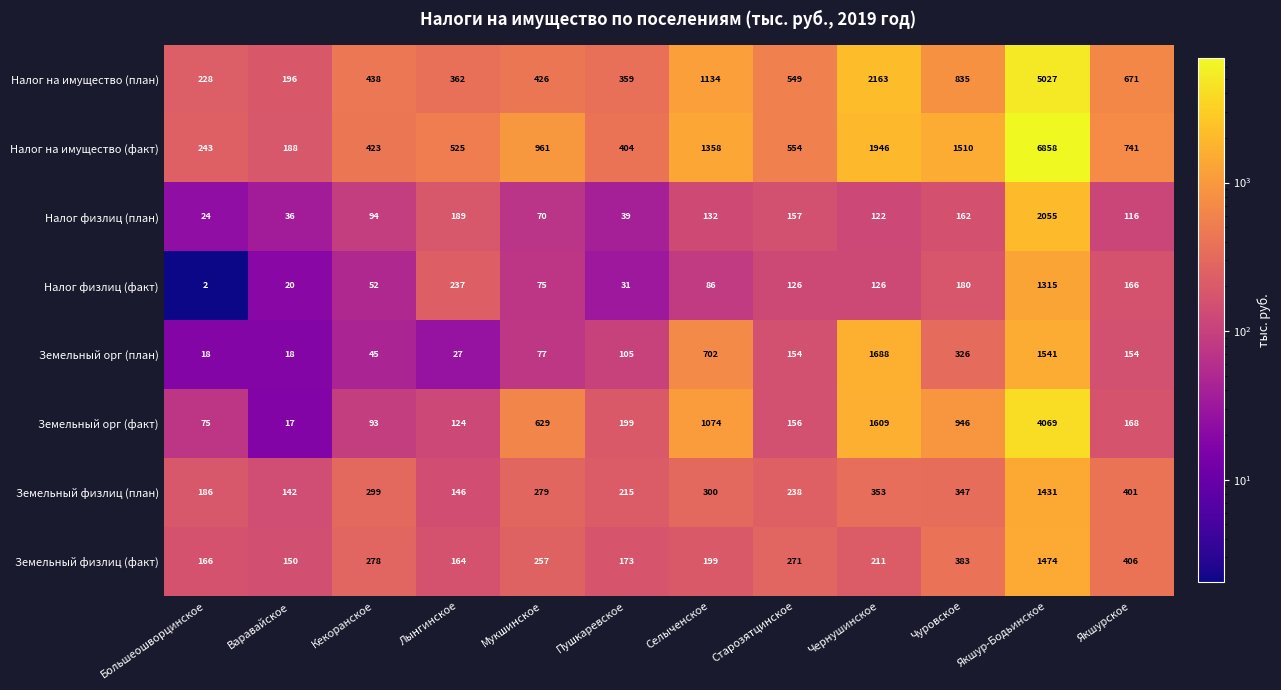

At Лынгинское, list the series in order from smallest to largest.

Земельный орг (план), Земельный орг (факт), Земельный физлиц (план), Земельный физлиц (факт), Налог физлиц (план), Налог физлиц (факт), Налог на имущество (план), Налог на имущество (факт)